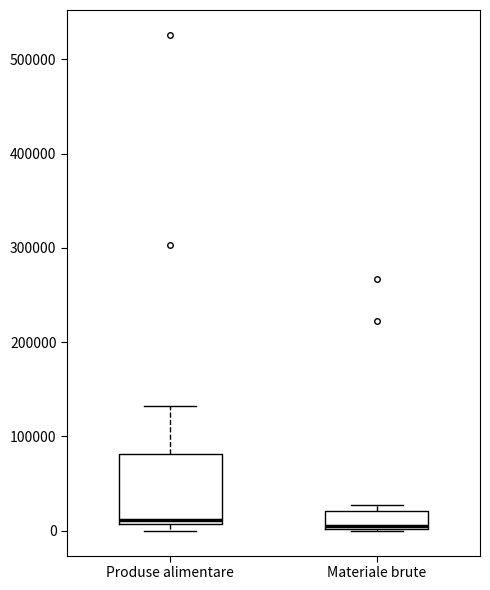

Reading left to right, read every box against the y-axis: the position of its median line, the range the box covers, and the ends of its whiskers. The values are not printed on the chart, so give them approximately, as read against the axis.

Produse alimentare: median 10000 (just above the box's lower edge), box 10000 to 80000, whiskers 0 to 130000
Materiale brute: median 0 (just above the box's lower edge), box 0 to 20000, whiskers 0 to 30000